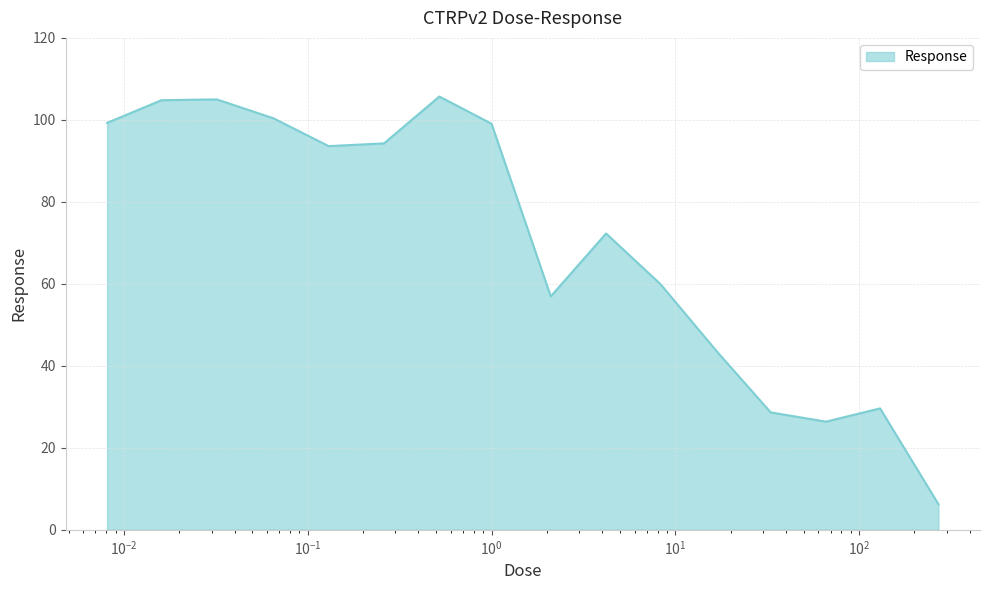

What is the smallest value displayed?

6.2